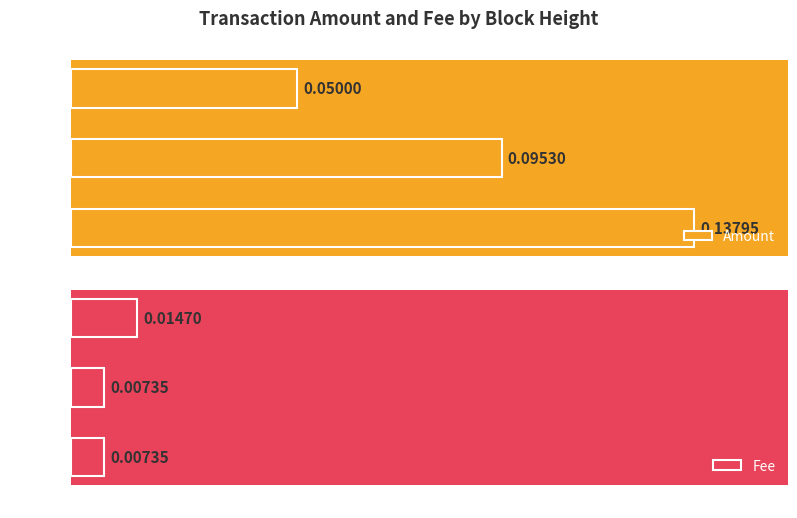

What is the value of the Amount bar at the 1st from the left?

0.1